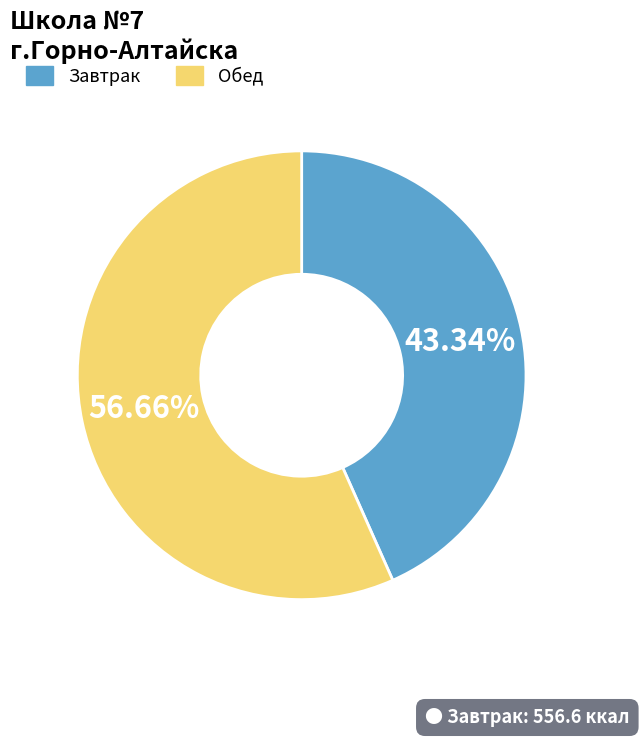

Is there any slice that represents more than half of the pie?

Yes